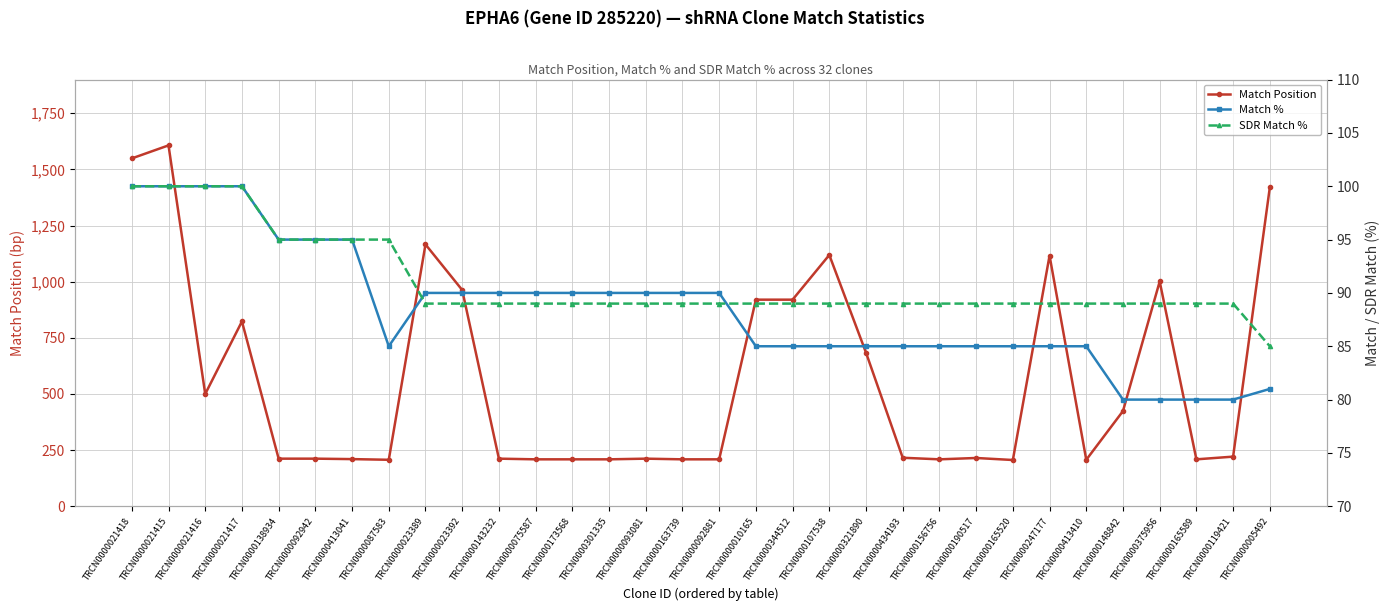

True or false: Match % and Match Position cross at least once.

False